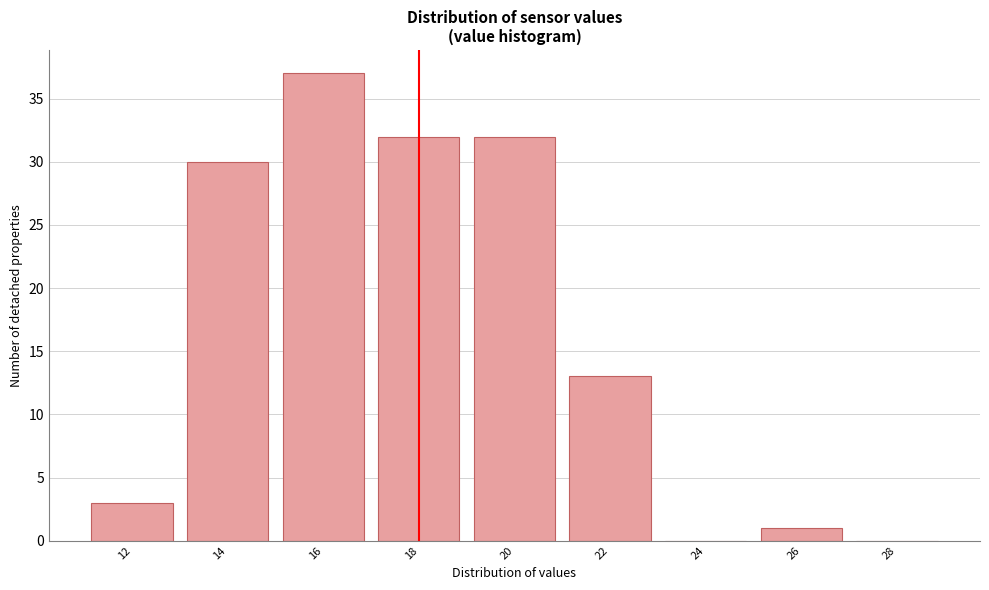

Reading left to right, list all the values displayed in this chart.

12=3	14=30	16=37	18=32	20=32	22=13	24=0	26=1	28=0